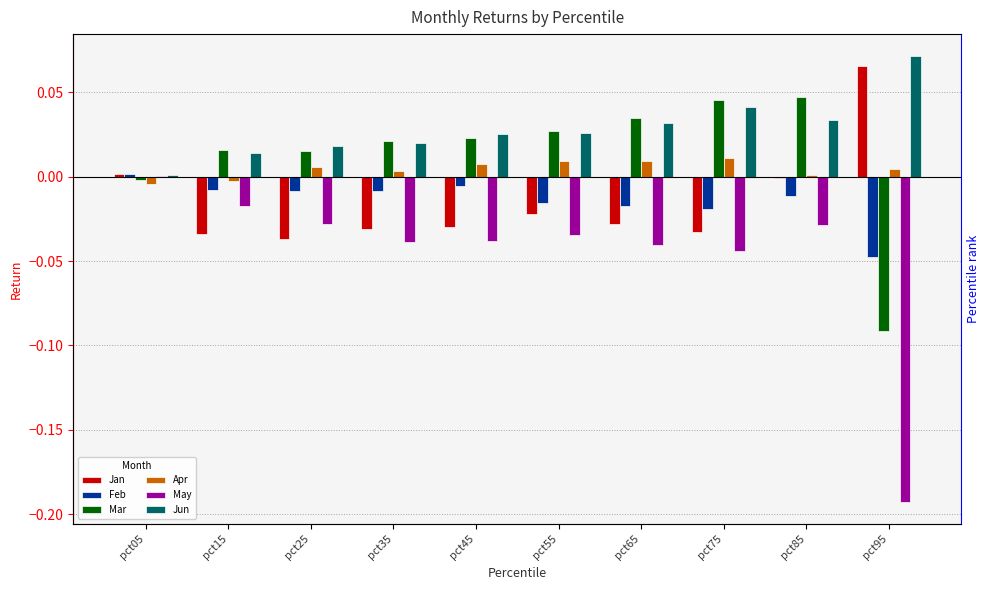

The value of May at pct85 is -0.0. True or false?

True